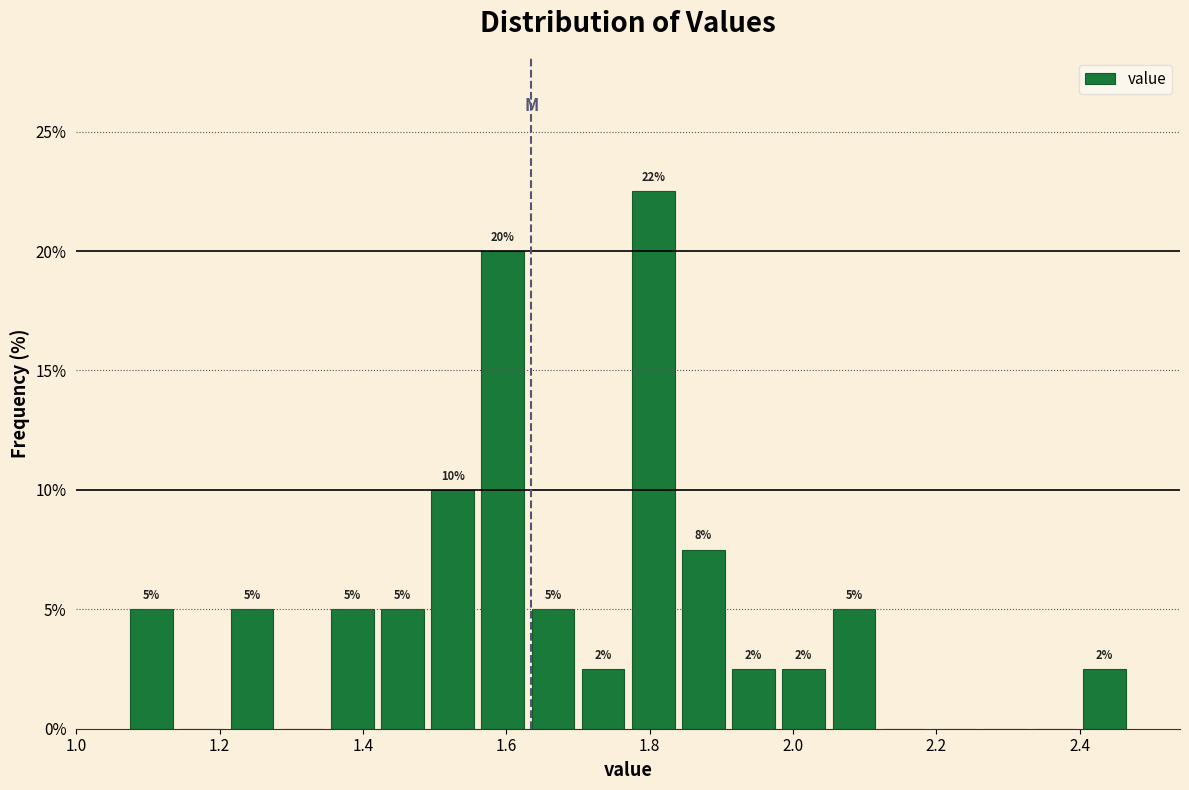

Around what value on the x-axis is the tallest bar? Give the approximate position of its centre, as read against the axis.

1.80